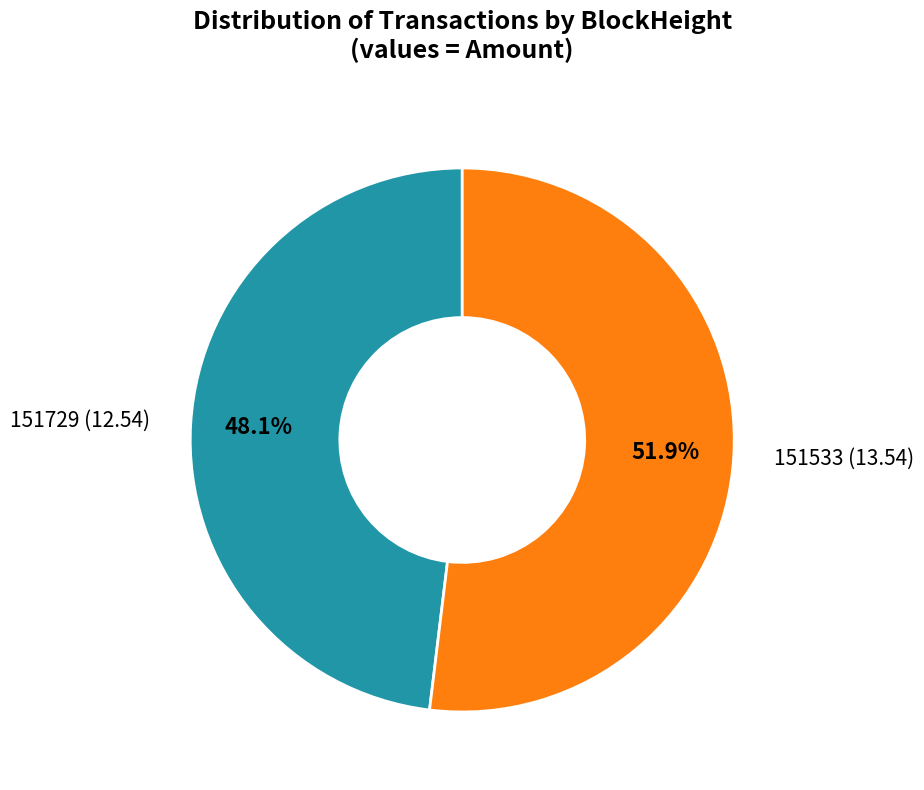

Which slice is the largest?

151533